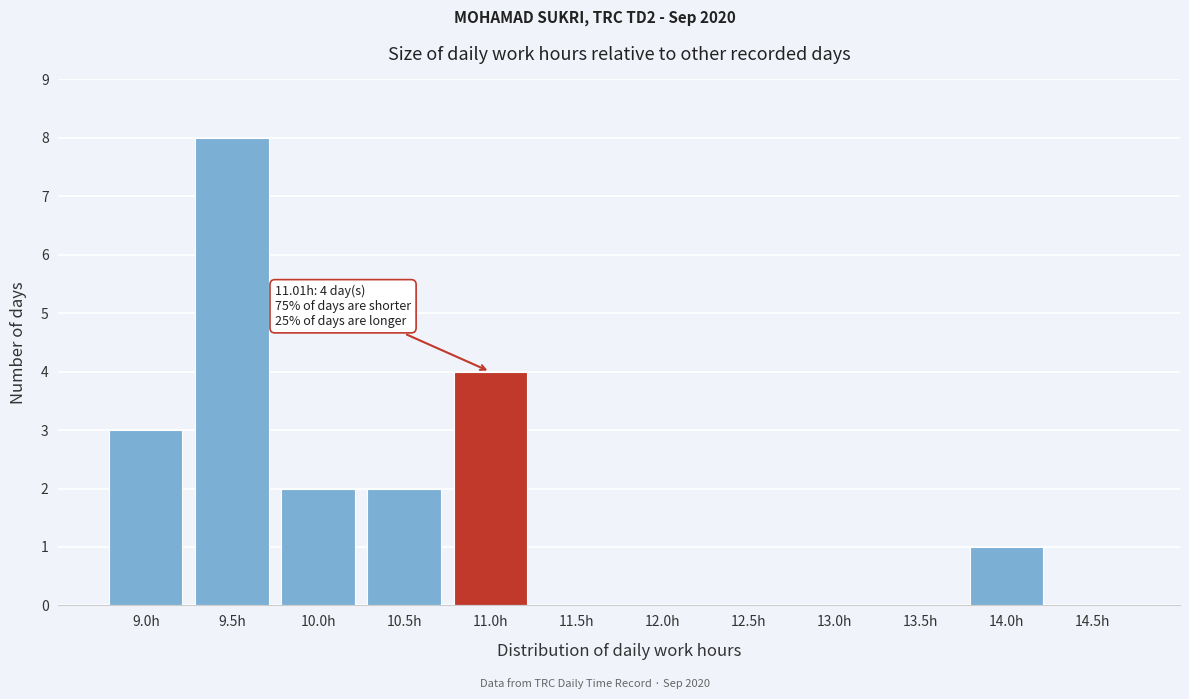

Reading left to right, transcribe all the data shown in this chart.

9.0h=3	9.5h=8	10.0h=2	10.5h=2	11.0h=4	11.5h=0	12.0h=0	12.5h=0	13.0h=0	13.5h=0	14.0h=1	14.5h=0